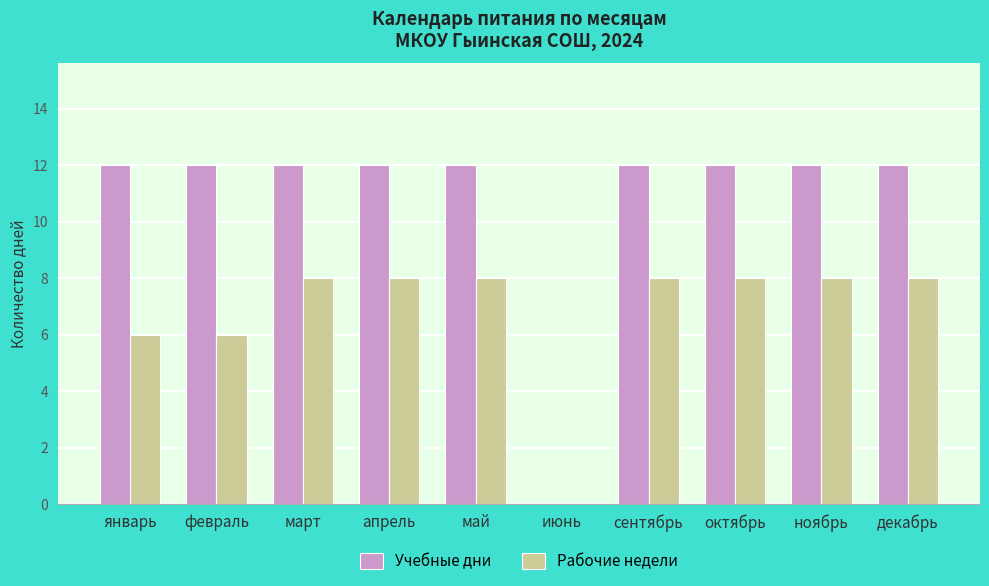

Reading left to right, what are all the values shown in this chart?

Учебные дни: январь=12	февраль=12	март=12	апрель=12	май=12	июнь=0	сентябрь=12	октябрь=12	ноябрь=12	декабрь=12
Рабочие недели: январь=6	февраль=6	март=8	апрель=8	май=8	июнь=0	сентябрь=8	октябрь=8	ноябрь=8	декабрь=8